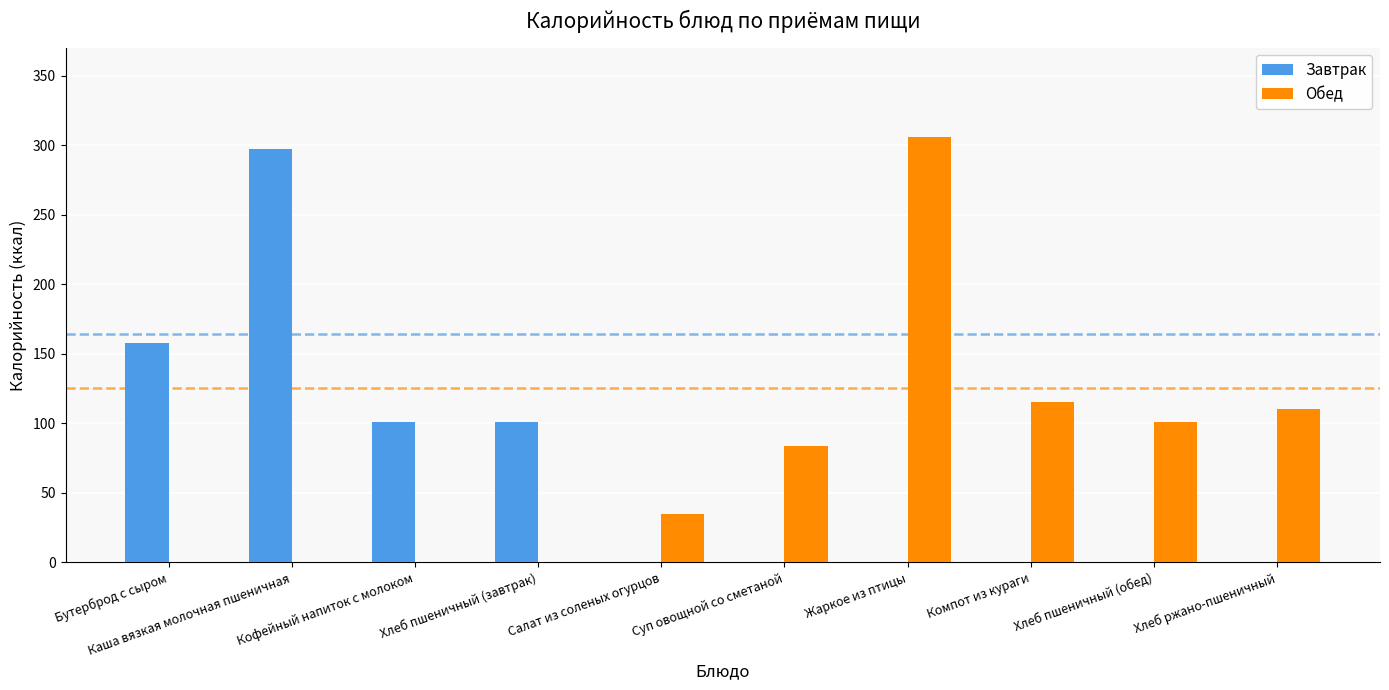

What is the greatest value displayed?

306